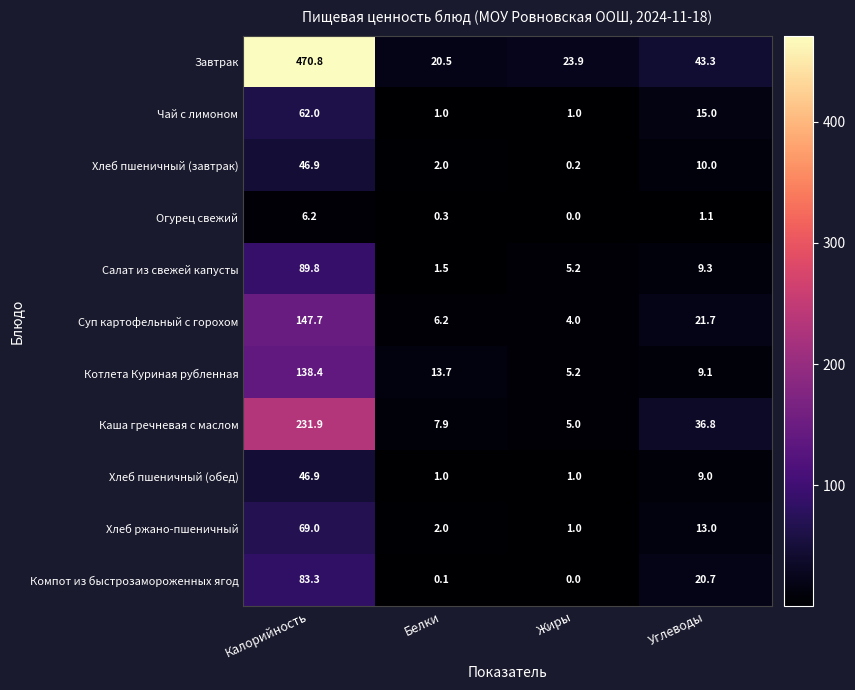

How many series are shown in this chart?

11